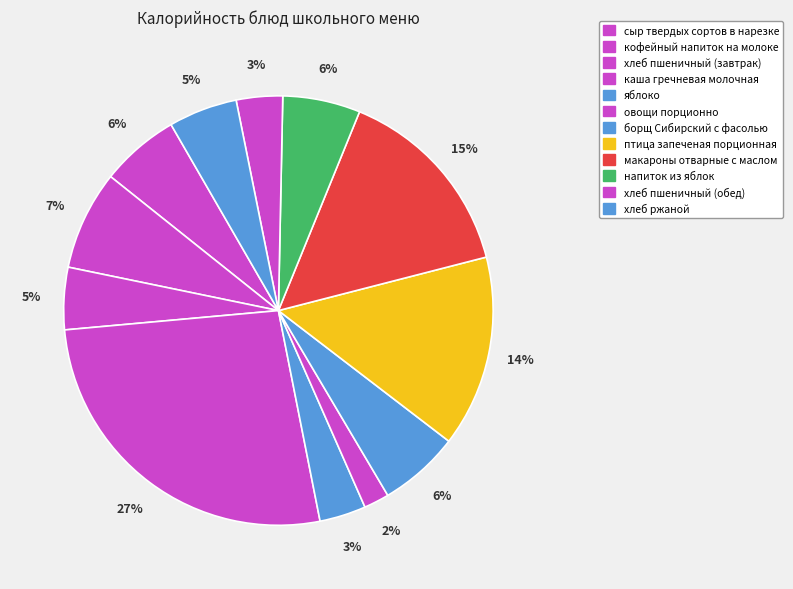

To the nearest percent, what percentage of the pie is овощи порционно?

2%